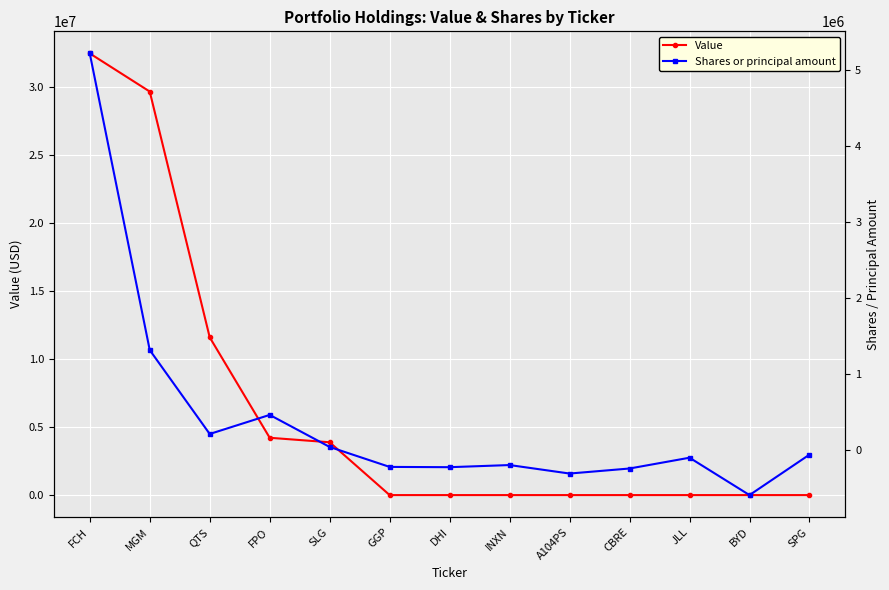

Is this an area chart (filled region under the line)?

No